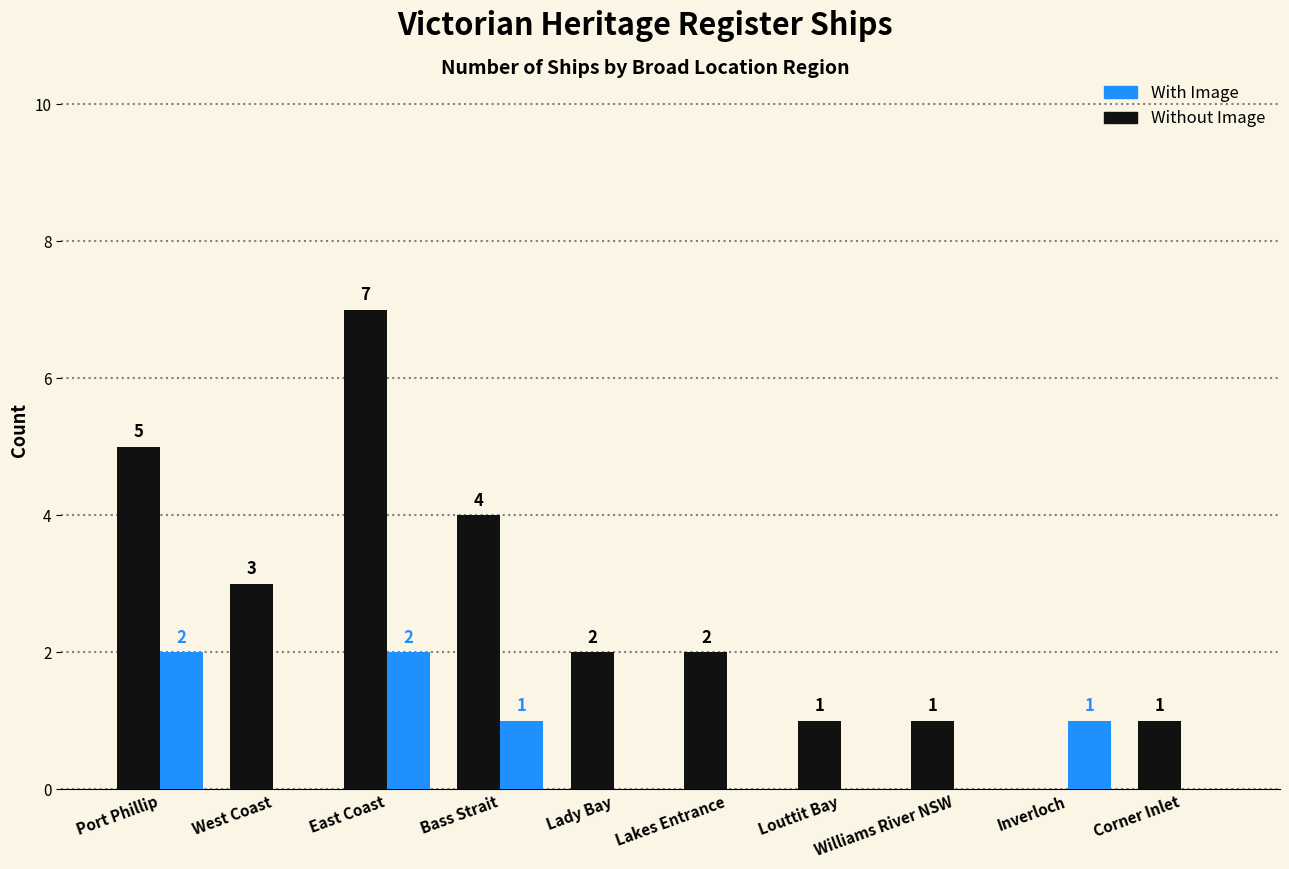

Is it true that Without Image equals 4 at West Coast?

False